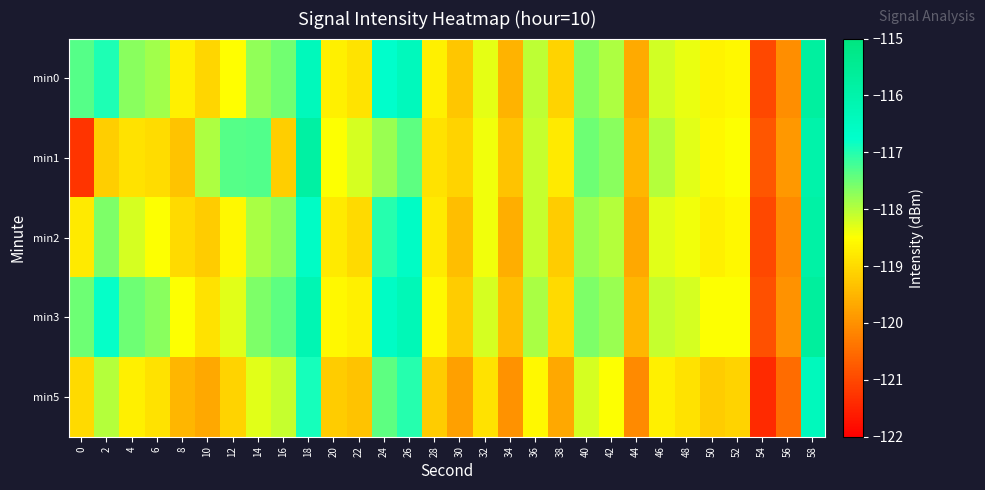

Which category has the highest value across all series?

58